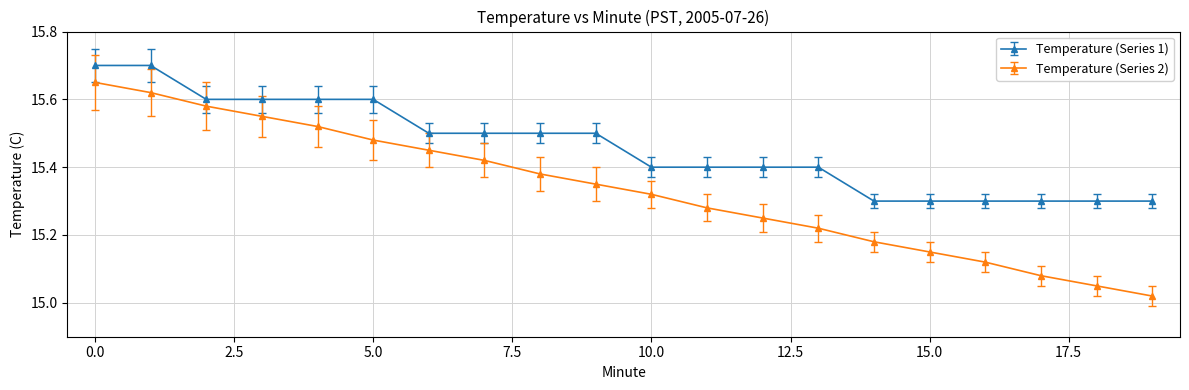

True or false: Temperature (Series 2) and Temperature (Series 1) cross at least once.

False